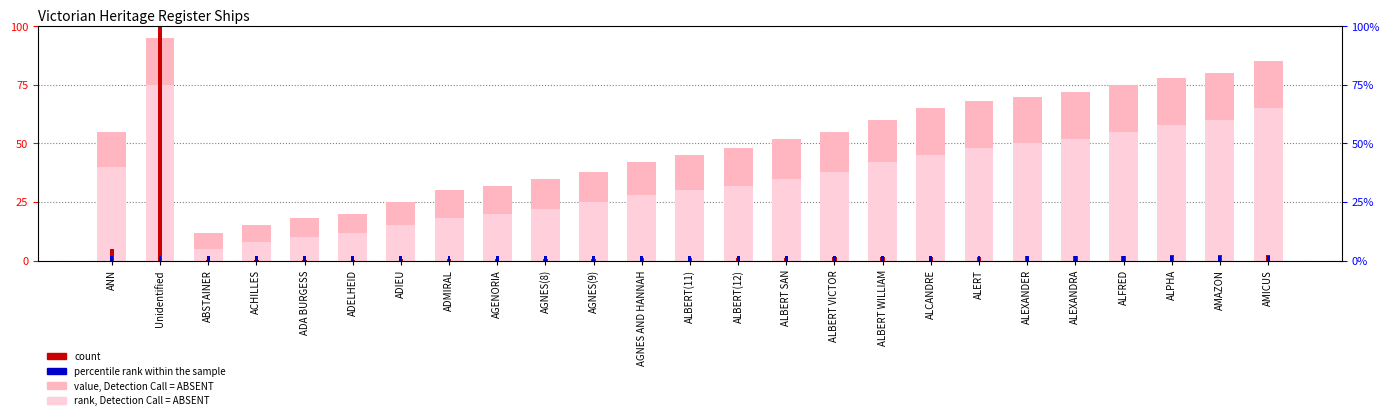

Which series has the largest total across all categories?

value, Detection Call = ABSENT